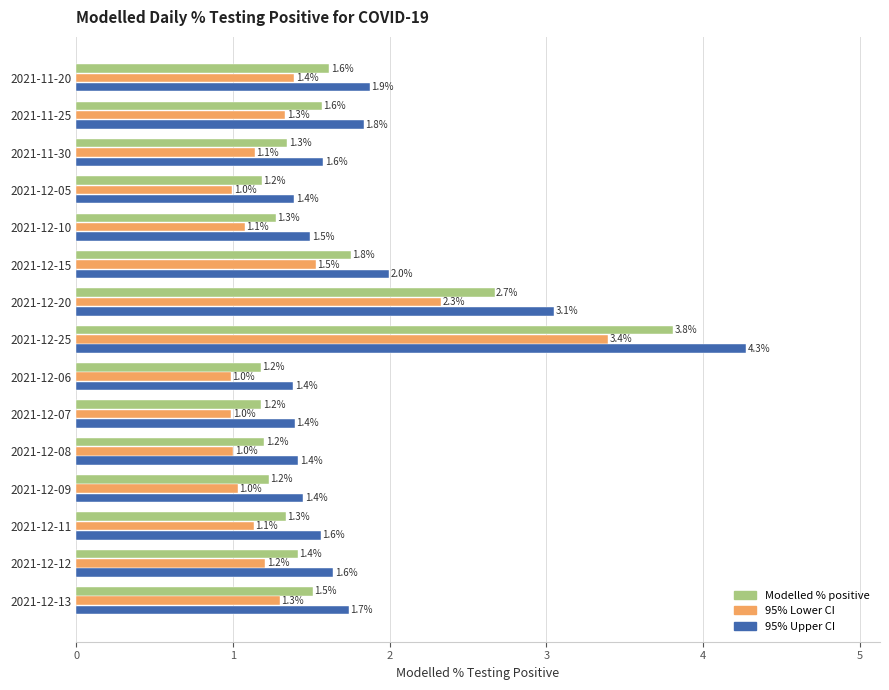

Rank the series by their maximum value, from highest to lowest.

95% Upper CI, Modelled % positive, 95% Lower CI